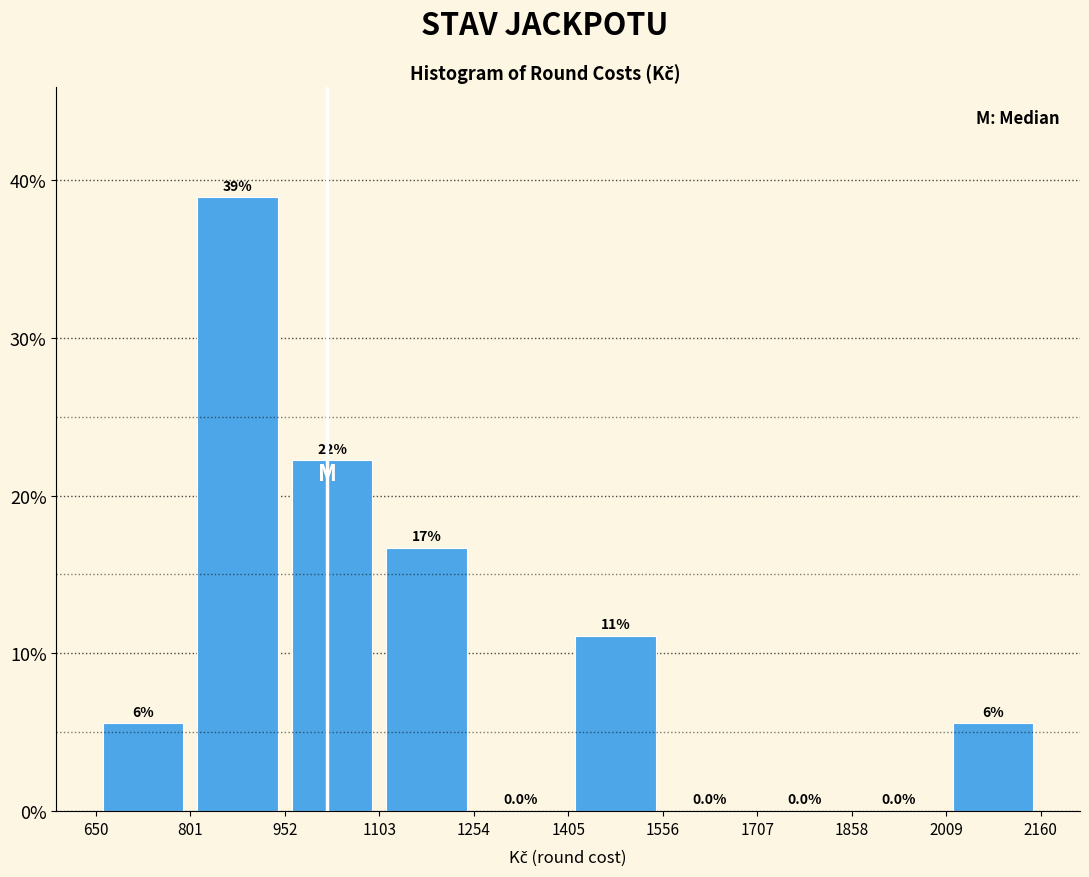

Which range on the x-axis has the tallest bar?

801 to 952